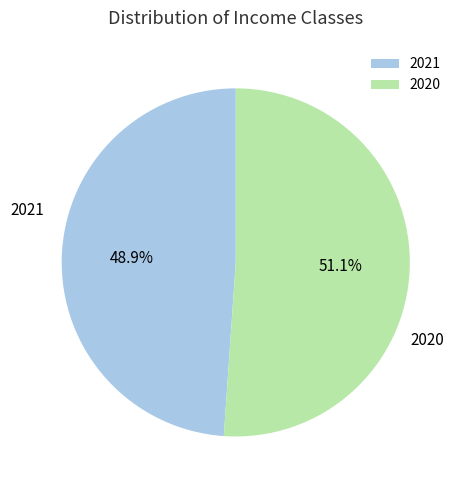

What is the total percentage of 2021 and 2020?

100.0%